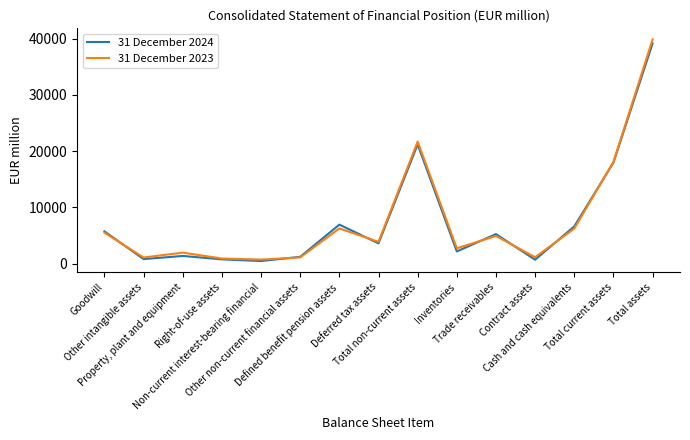

What is the greatest value displayed?

39860